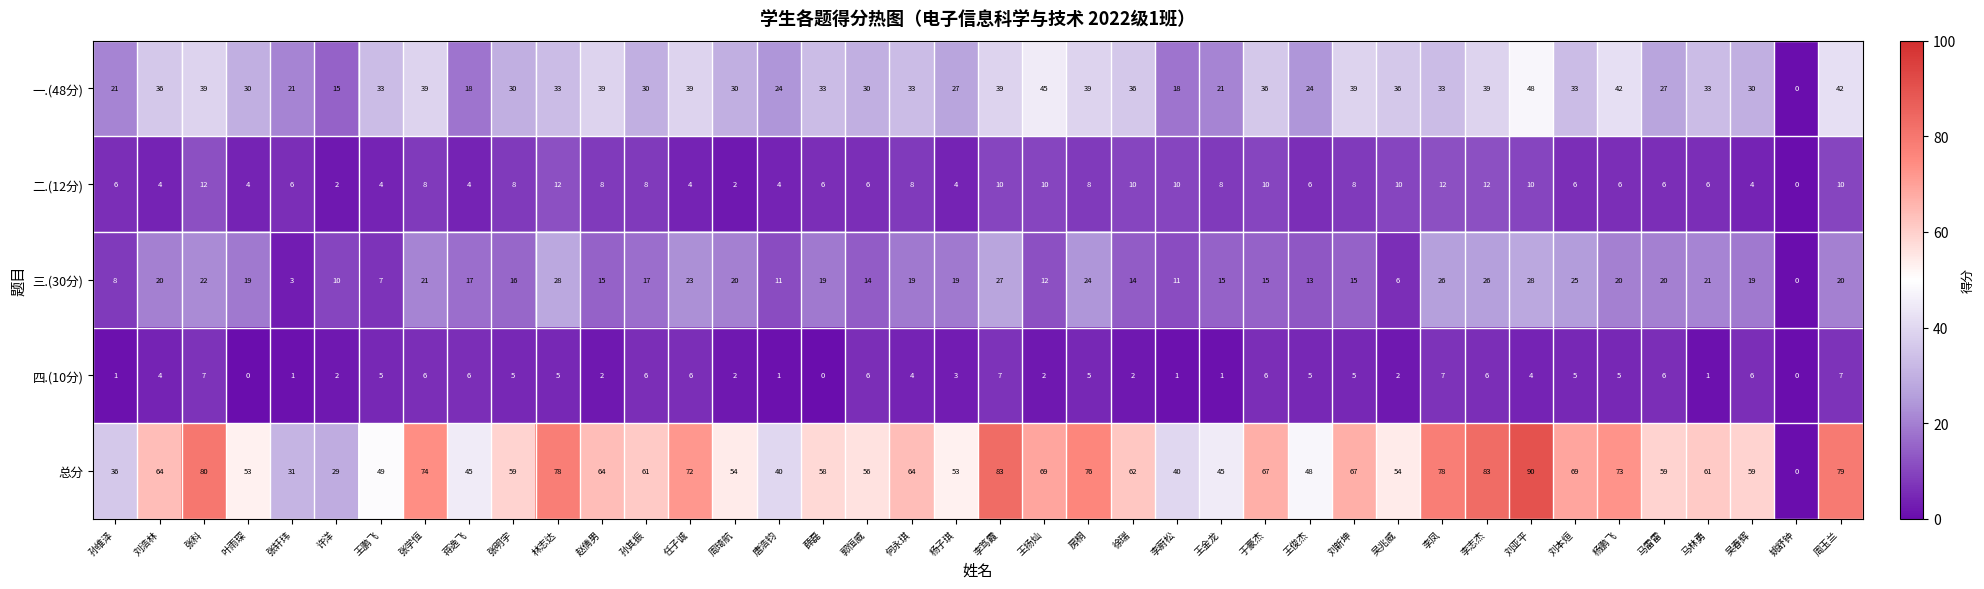

What is the maximum value shown in the chart?

90